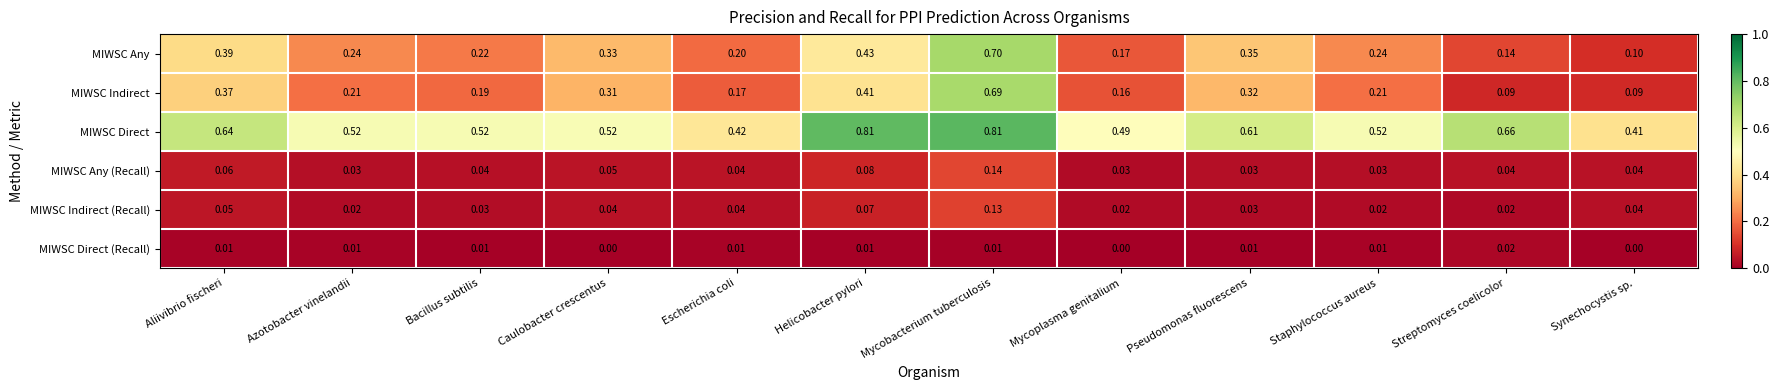

List the series in order of their peak value, lowest first.

MIWSC Direct (Recall), MIWSC Indirect (Recall), MIWSC Any (Recall), MIWSC Indirect, MIWSC Any, MIWSC Direct